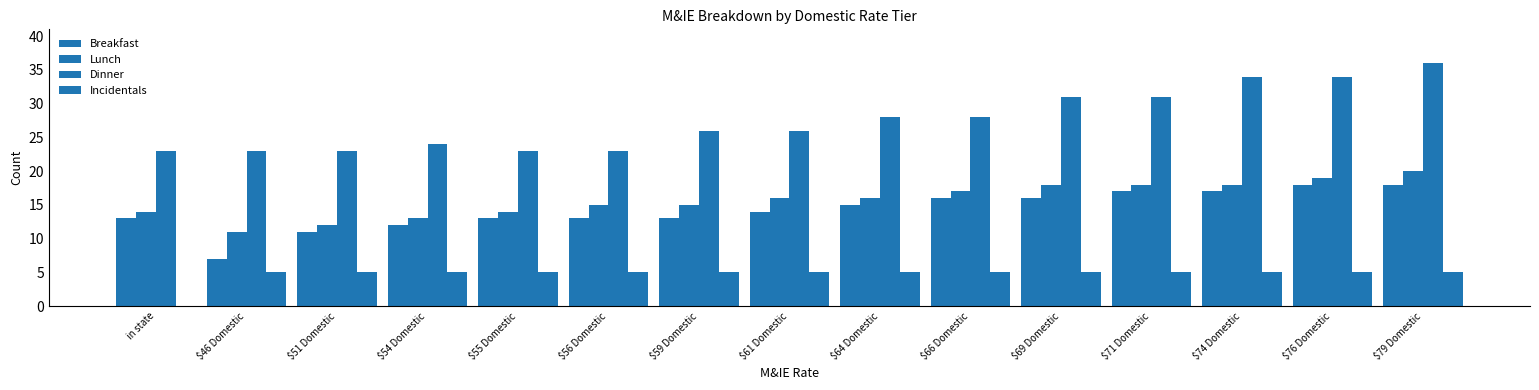

Where does the Dinner series first go above 26?

$64 Domestic